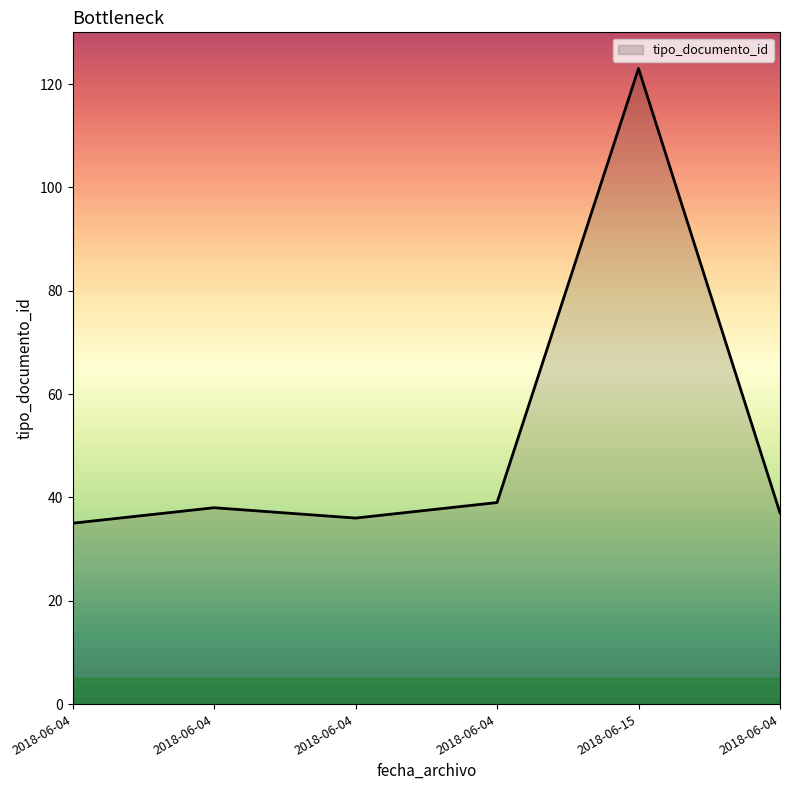

Where is the data nearest to the value 79?

2018-06-04